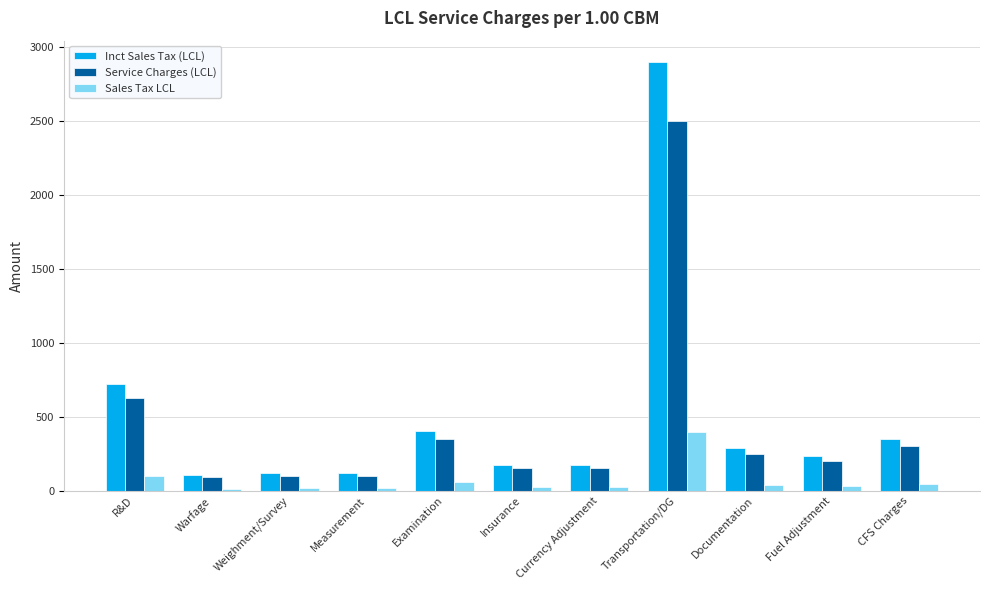

Between R&D and Examination, which series saw the biggest shift?

Inct Sales Tax (LCL)